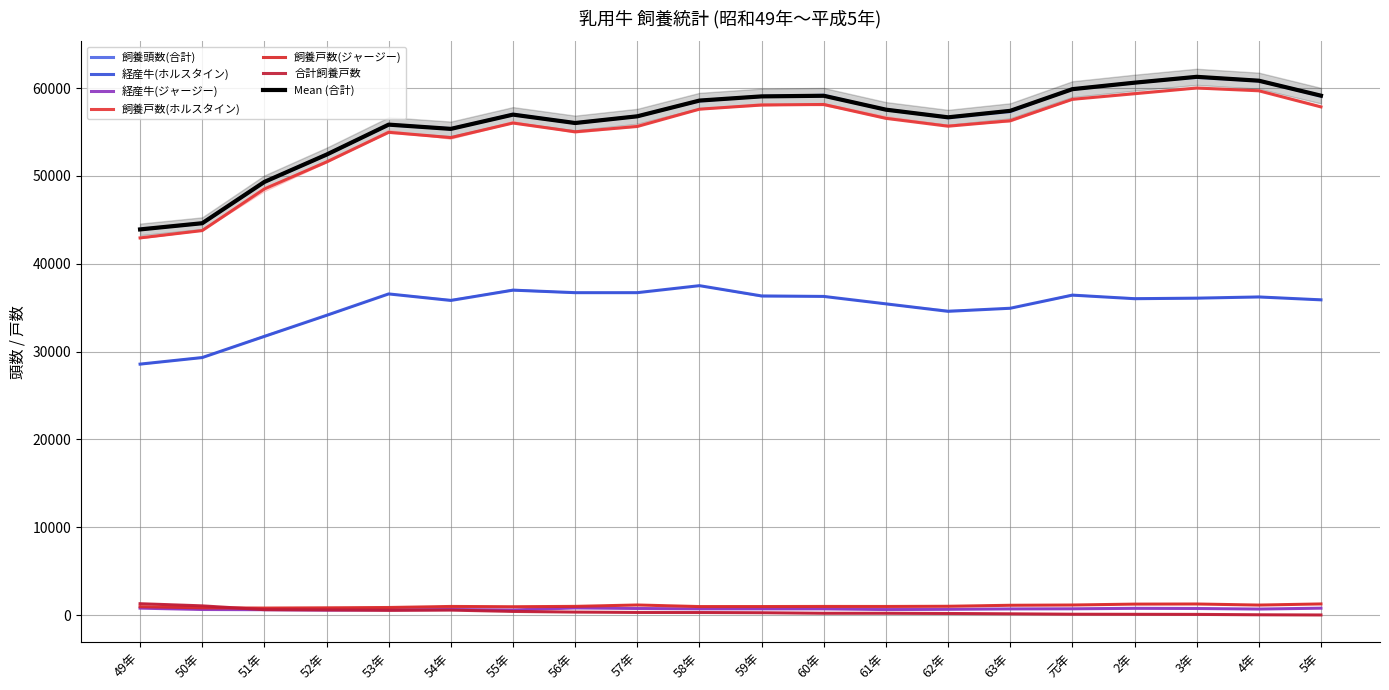

At which category does 経産牛(ジャージー) reach its first local peak?

54年